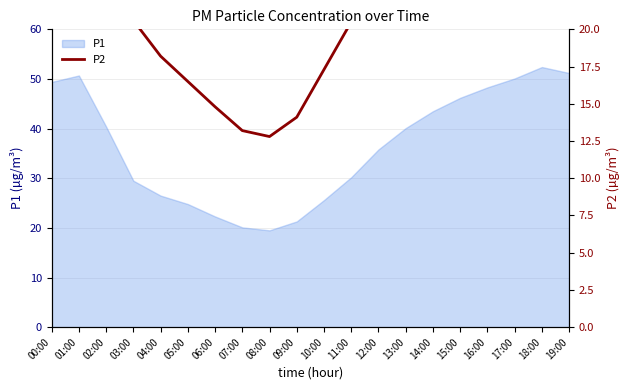

Reading left to right, extract all data points from this chart.

28.0	31.5	28.4	20.6	18.2	16.5	14.8	13.2	12.8	14.1	17.3	20.5	24.2	27.3	29.8	31.5	32.8	34.2	35.6	34.8